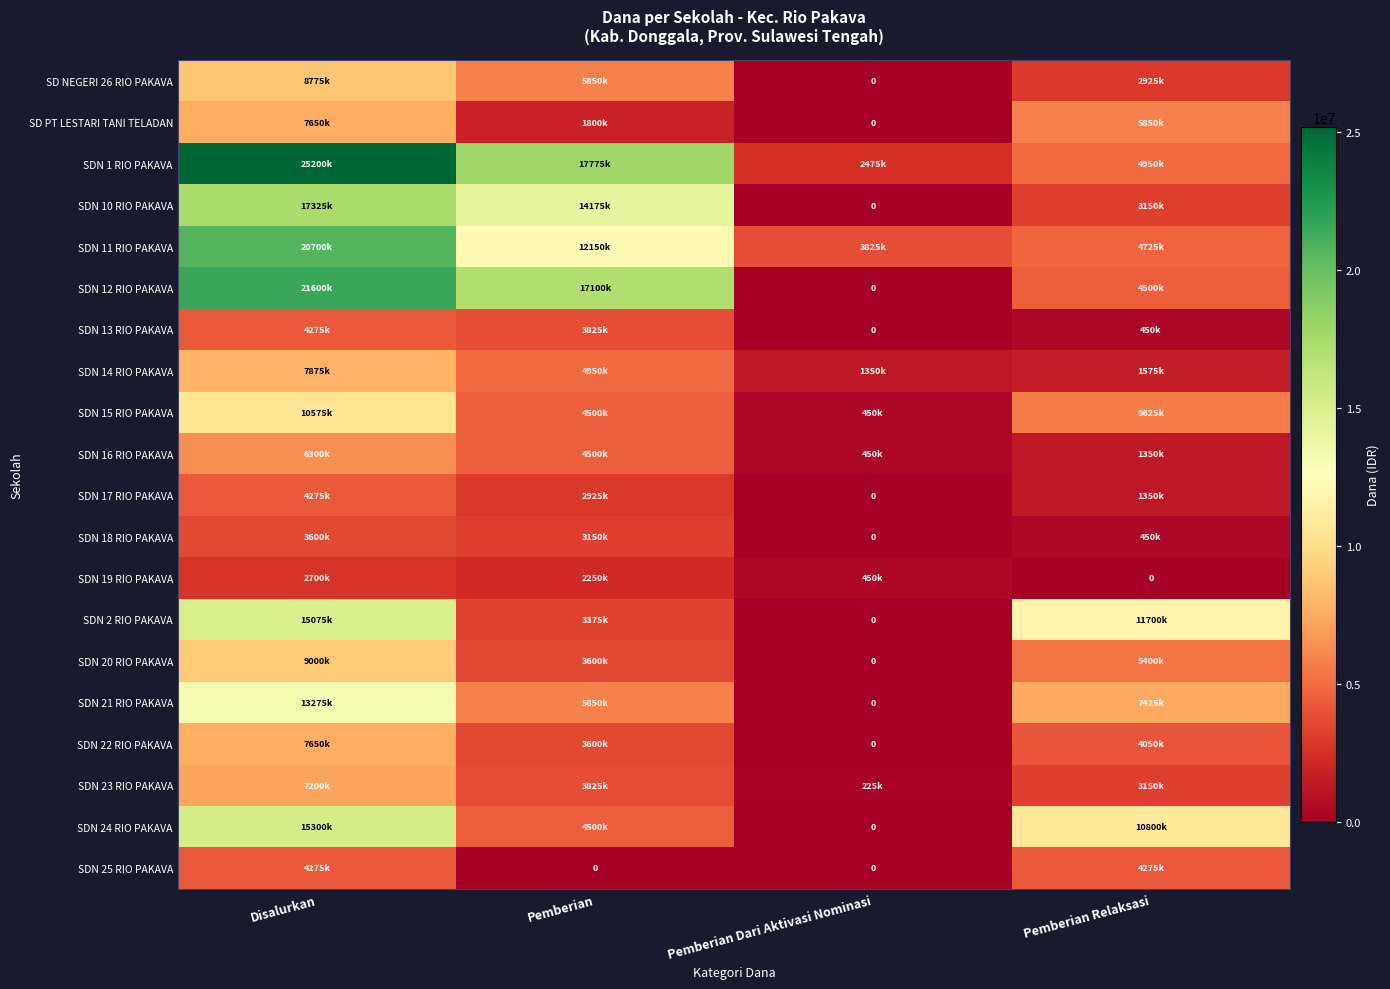

Is the value of SDN 1 RIO PAKAVA at Pemberian Dari Aktivasi Nominasi greater than the value of SDN 12 RIO PAKAVA at Pemberian Relaksasi?

No